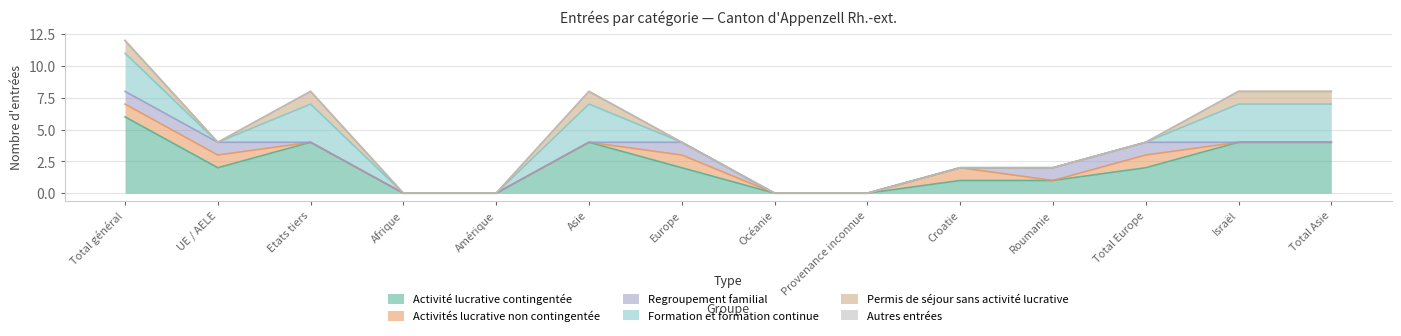

True or false: Regroupement familial and Autres entrées cross at least once.

False